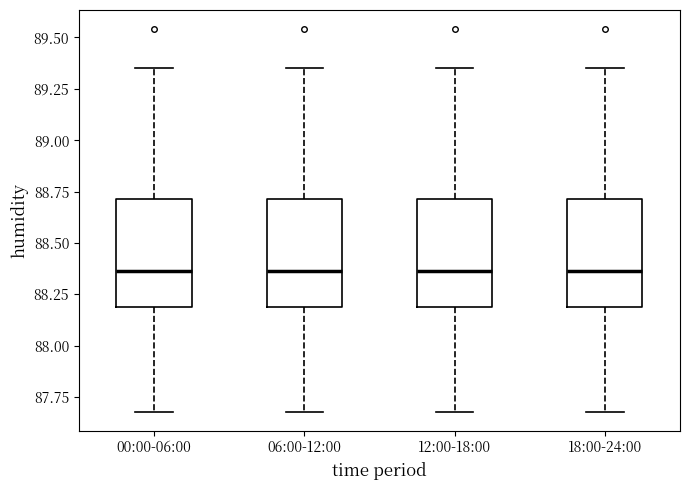

Where does the lower whisker of the box for 06:00-12:00 end on the y-axis? The values are not printed on the chart, so give them approximately, as read against the axis.

87.70